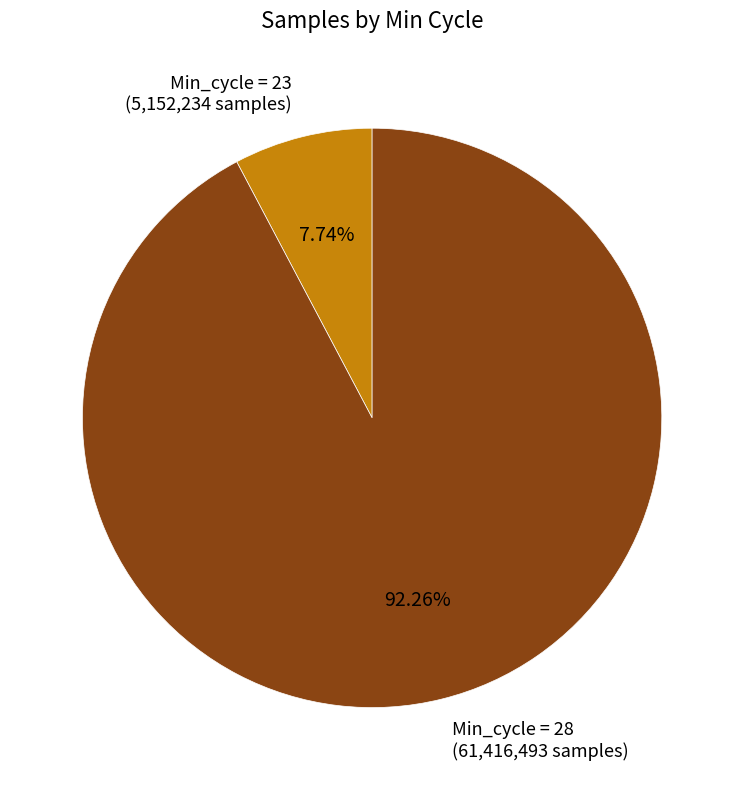

What is the smallest slice in the pie chart?

Min_cycle = 23